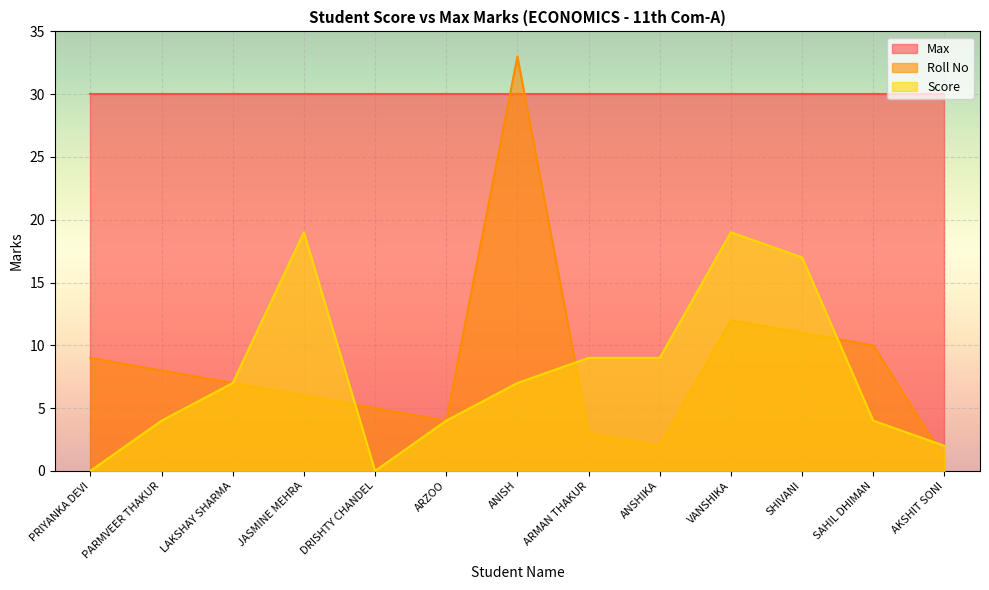

At which category does Roll No reach its first local peak?

ANISH